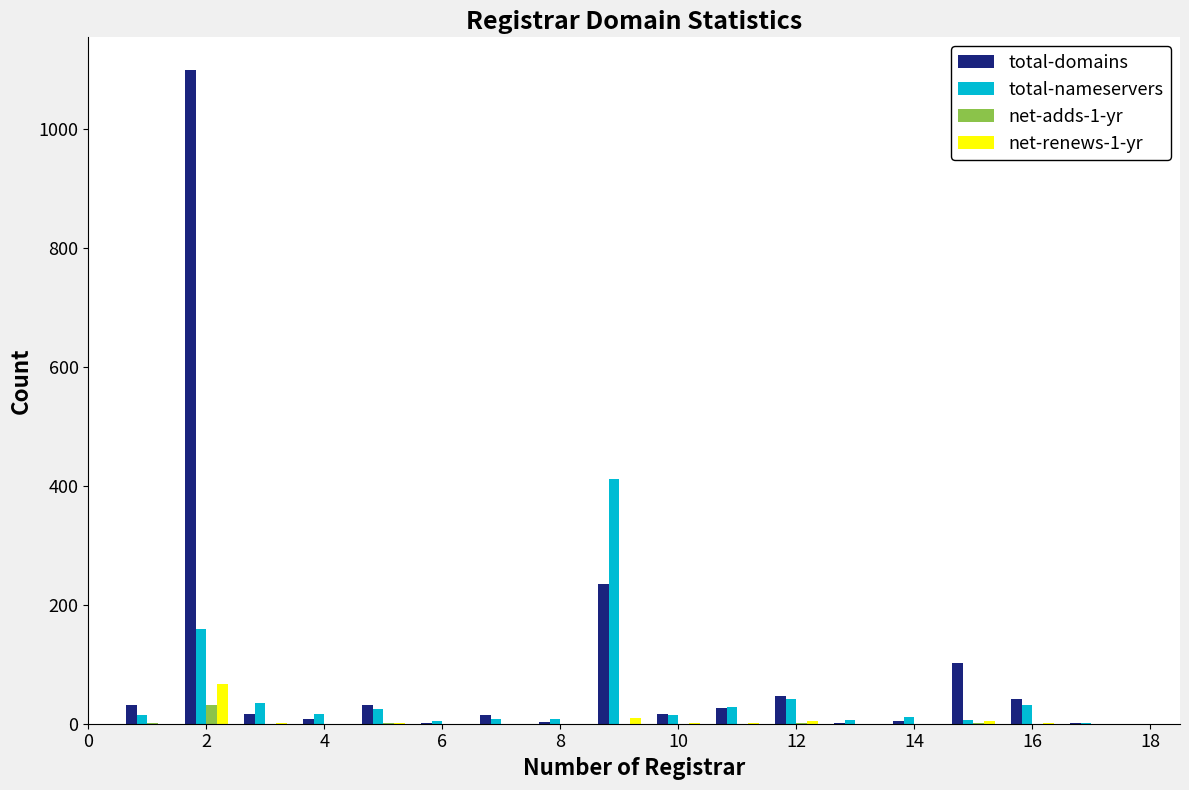

What is the maximum value shown in the chart?

1099